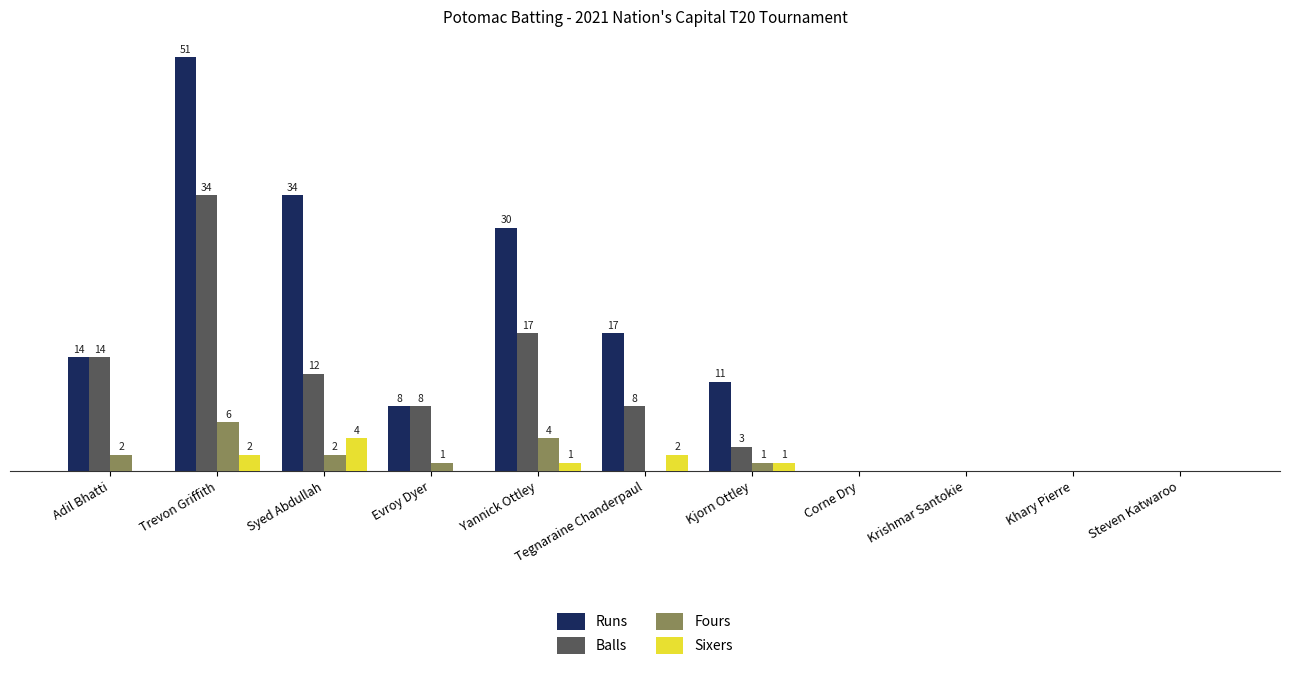

At which label does Runs first exceed 11?

Adil Bhatti